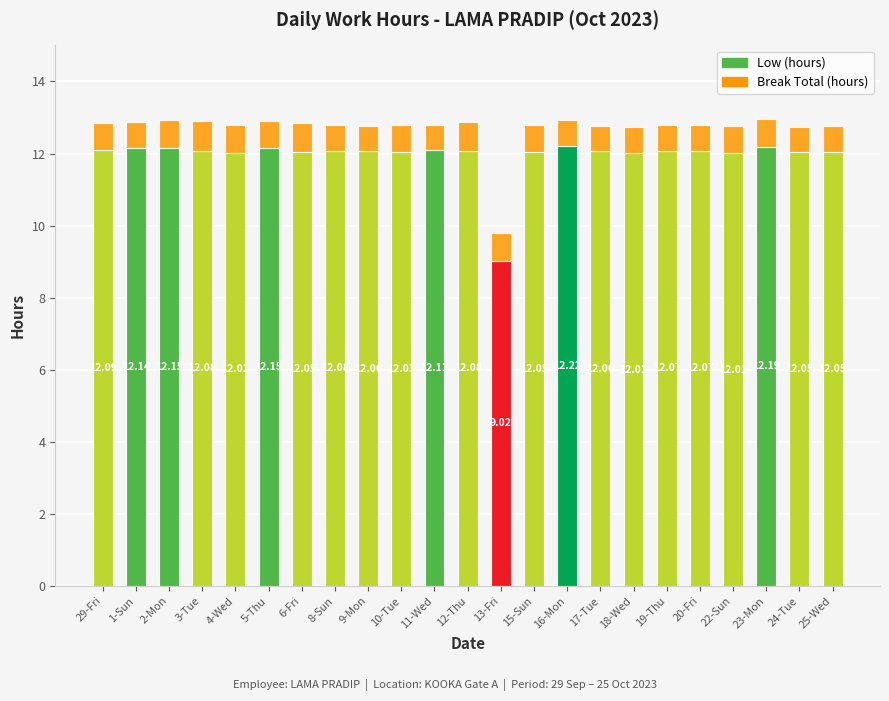

What is the difference between the Low (hours) values at 4-Wed and 13-Fri?

3.0